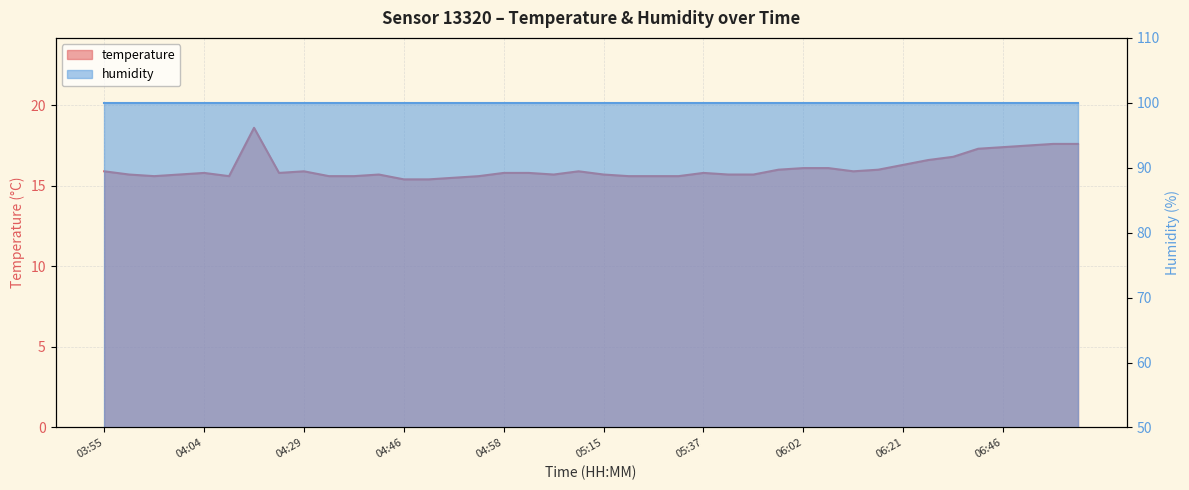

Rank the categories by value from highest to lowest.

04:21, 06:51, 06:53, 06:48, 06:46, 06:43, 06:31, 06:29, 06:21, 06:02, 06:04, 05:59, 06:16, 03:55, 04:29, 05:13, 06:09, 04:04, 04:24, 04:58, 05:01, 05:37, 03:57, 04:02, 04:39, 05:03, 05:15, 05:40, 05:42, 03:59, 04:17, 04:34, 04:36, 04:56, 05:18, 05:20, 05:35, 04:53, 04:46, 04:48